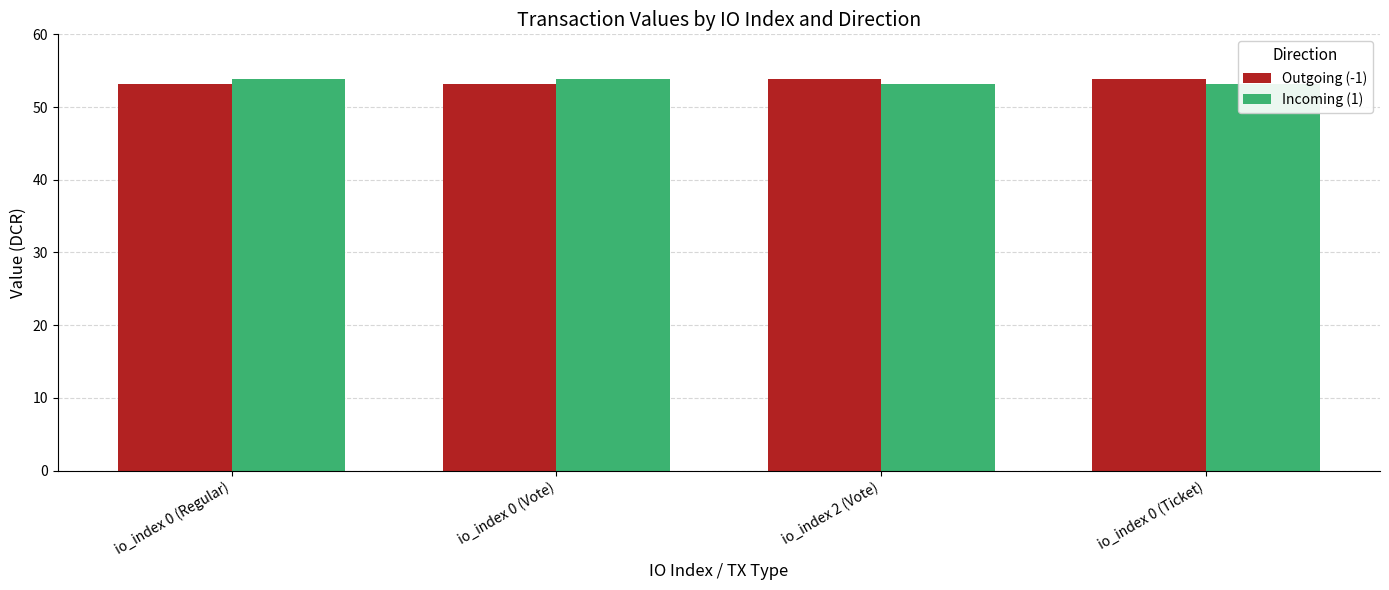

What is the approximate value of Outgoing (-1) at io_index 0 (Regular)?

53.2